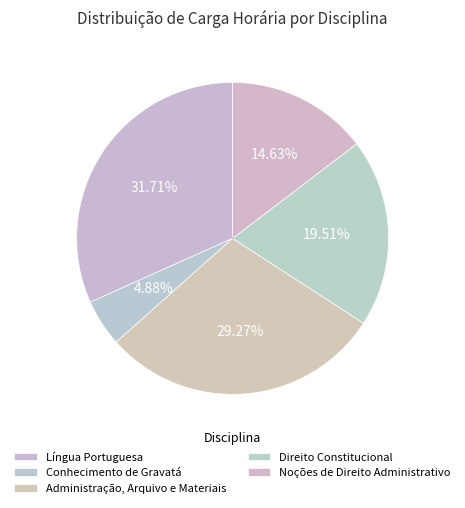

Which slice is the largest?

Língua Portuguesa